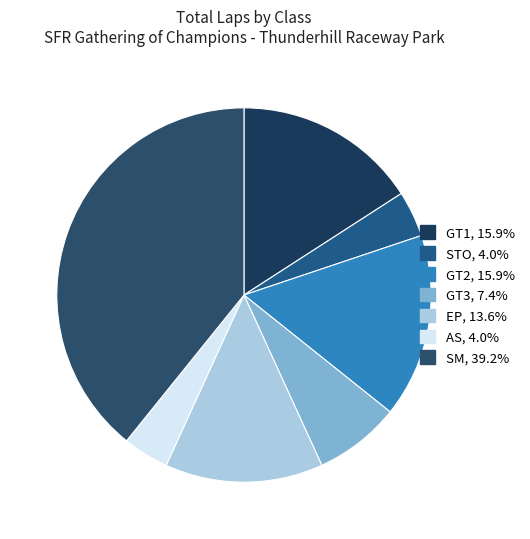

What percentage do EP and STO together represent?

17.6%